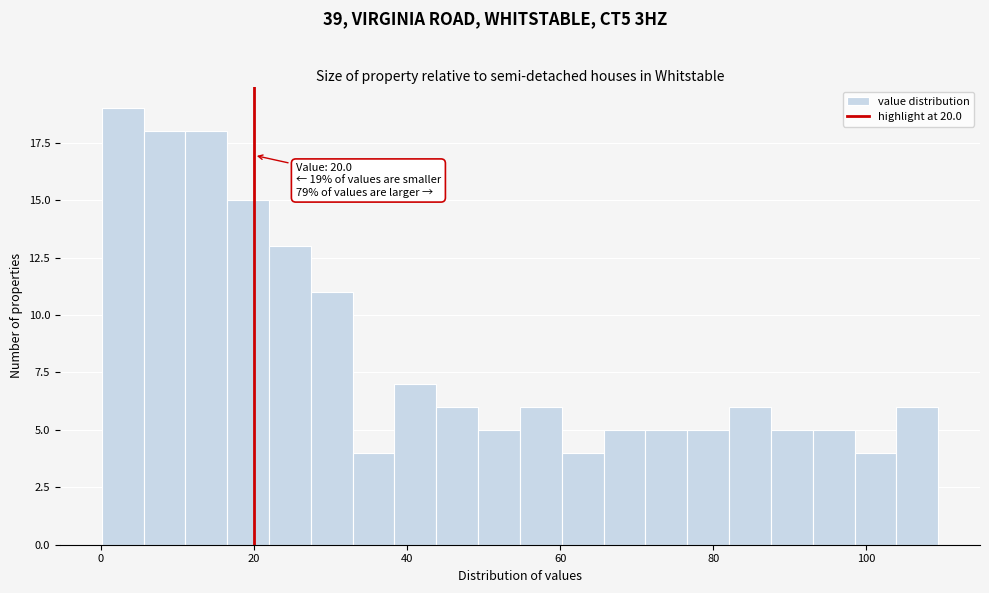

Read against the x-axis, roughly where is the centre of the tallest bar?

2